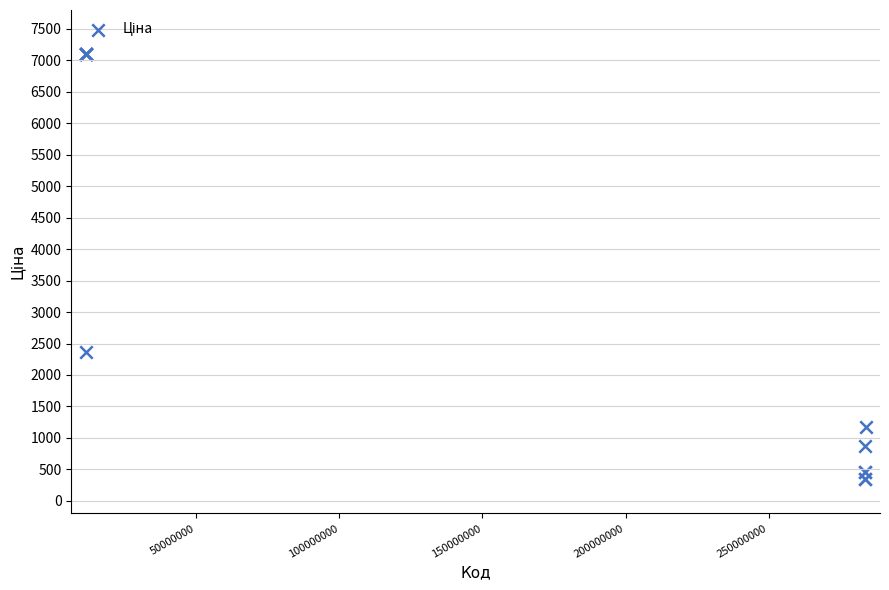

What Y value in the scatter plot is closest to 3725?

2372.4